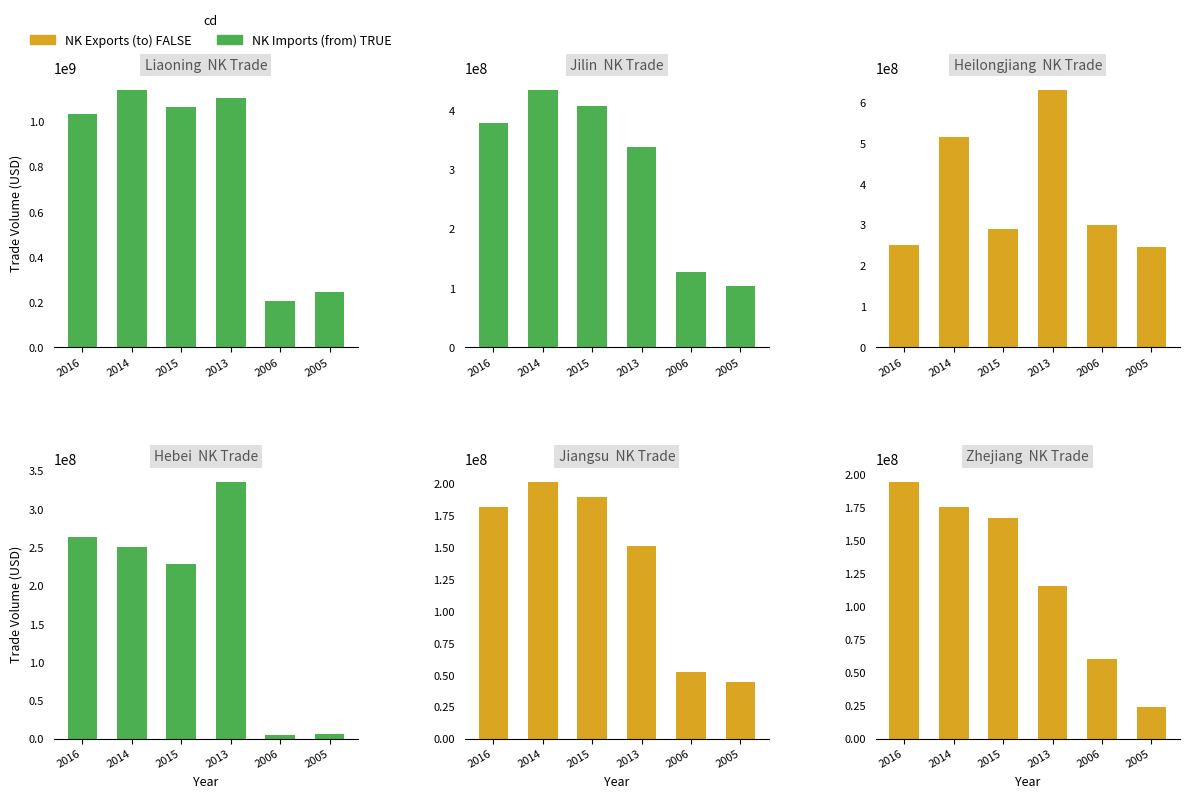

Between 2014 and 2005, which is larger?

2014